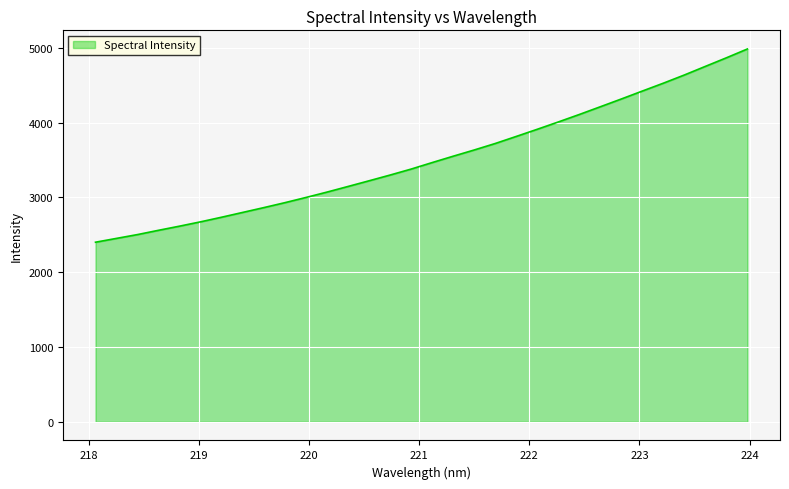

True or false: there are more than 2 points higher than both neighbors.

False